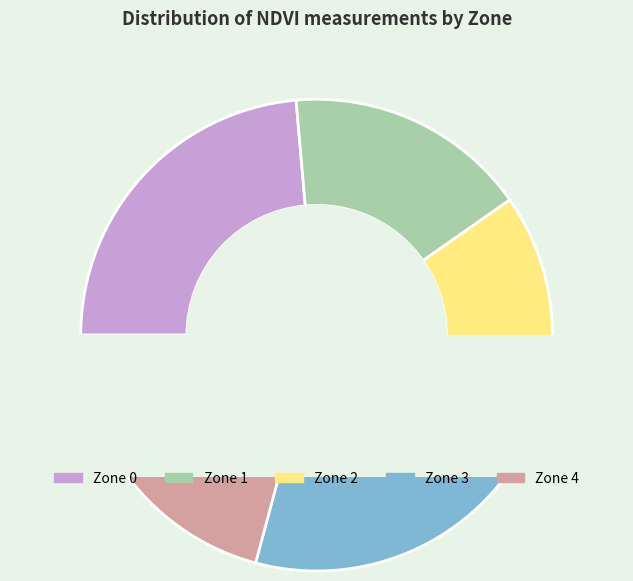

Rank the categories by value from lowest to highest.

Zone 1, Zone 2, Zone 3, Zone 4, Zone 0